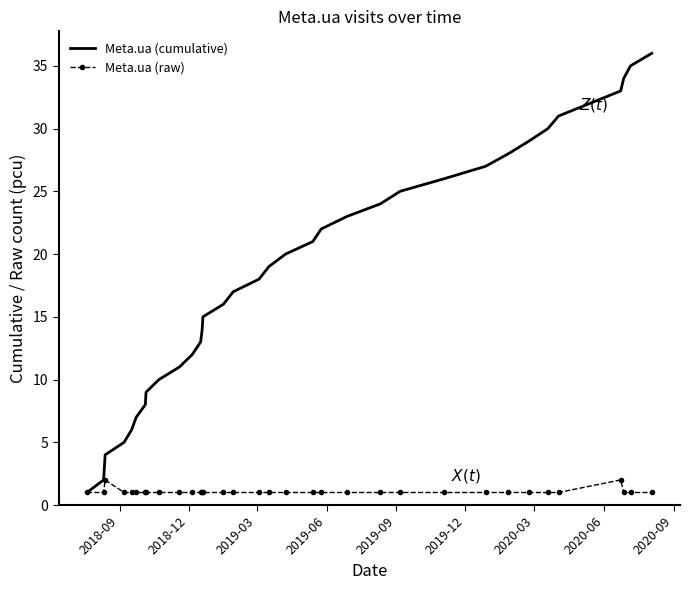

True or false: Meta.ua (raw) has more than 0 interior local peaks.

True